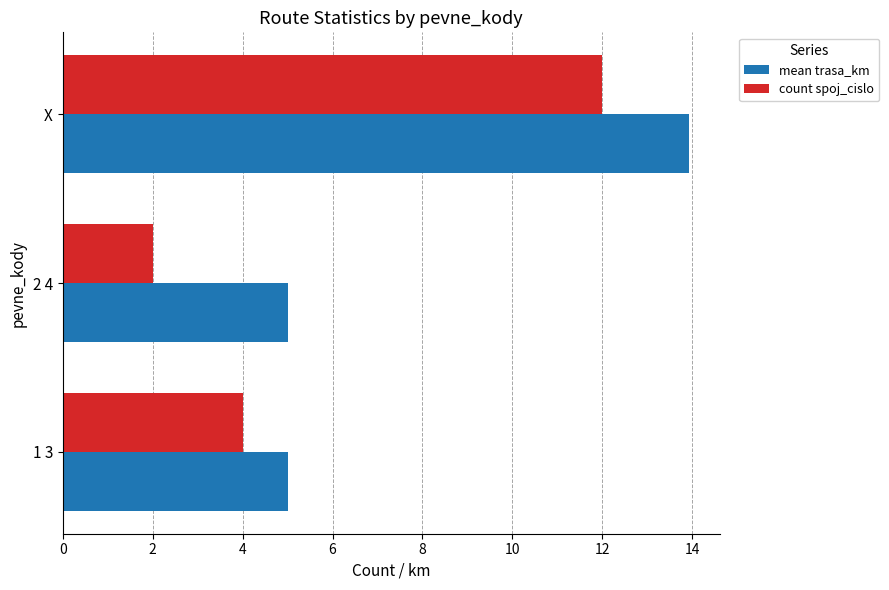

Where is count spoj_cislo nearest to the value 7?

1 3